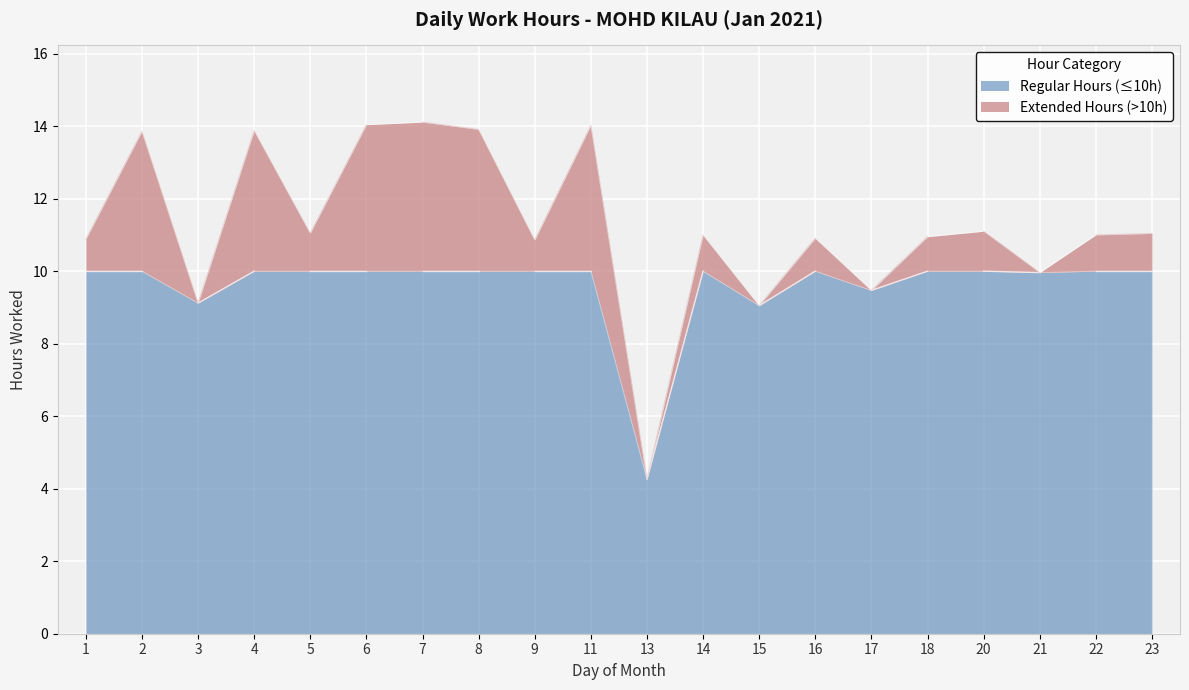

Reading left to right, list all the values displayed in this chart.

10.9	13.9	9.1	13.9	11.1	14.0	14.1	13.9	10.9	14.0	4.3	11.0	9.1	10.9	9.5	10.9	11.1	10.0	11.0	11.0